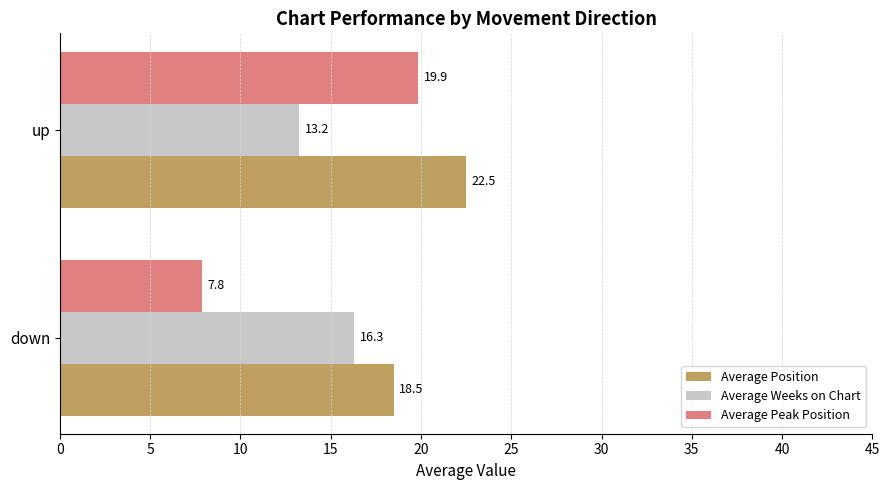

The value of Average Position at down is 30.6. True or false?

False